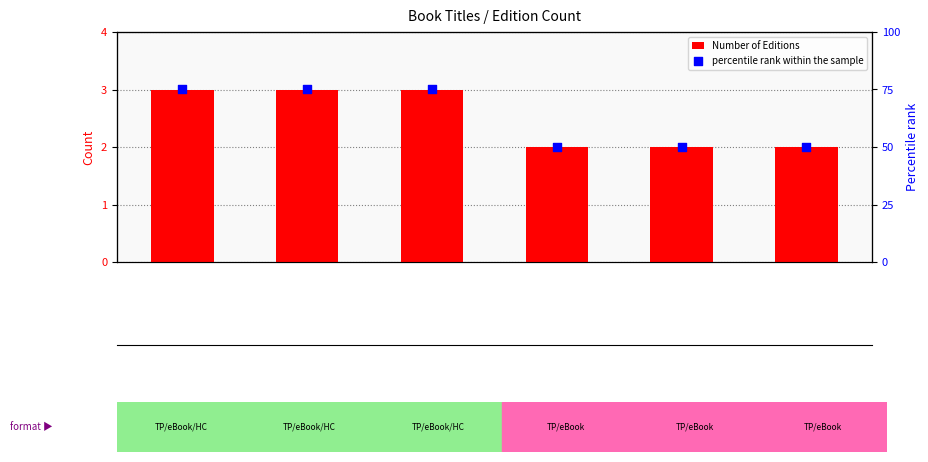

Which series has the largest total across all categories?

percentile rank within the sample